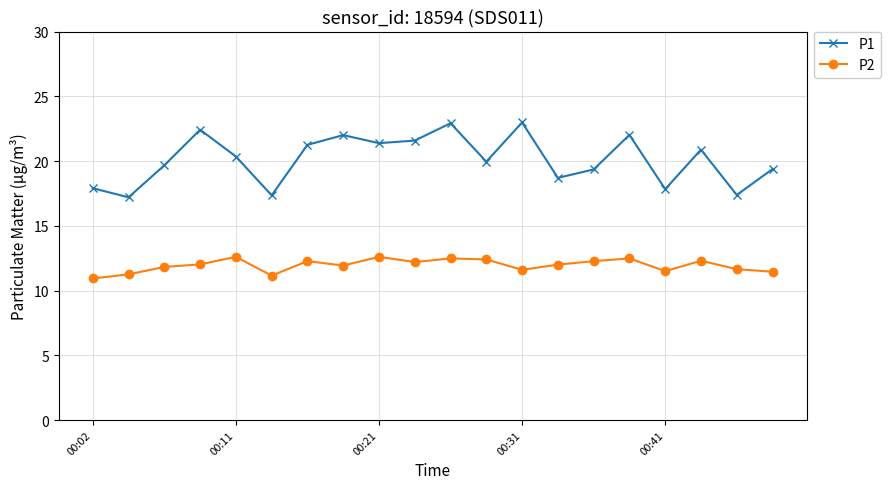

True or false: P1 and P2 cross at least once.

False